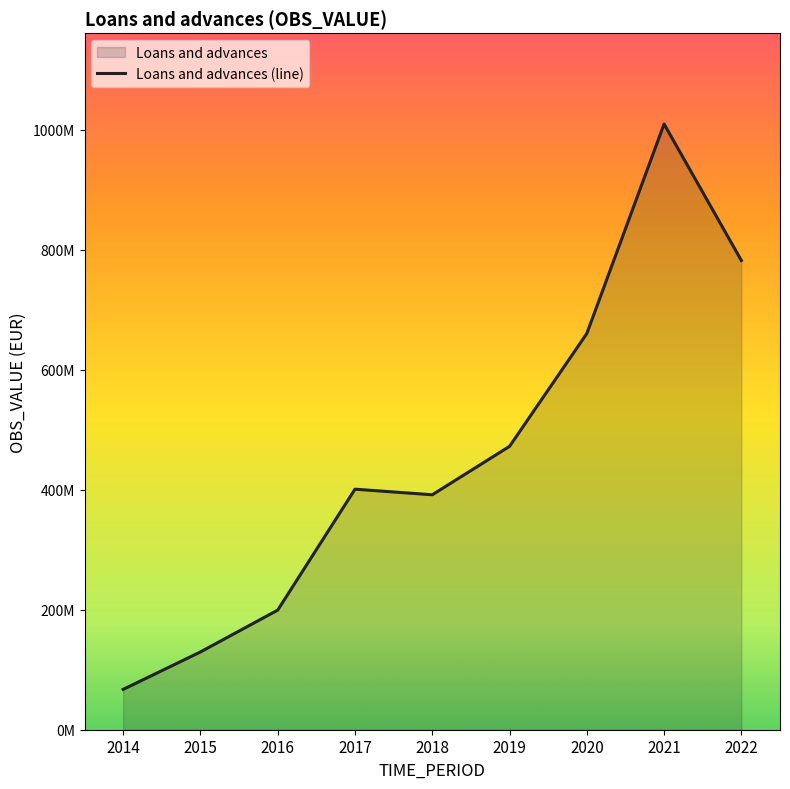

What is the difference between the maximum and minimum values?

942671476.3